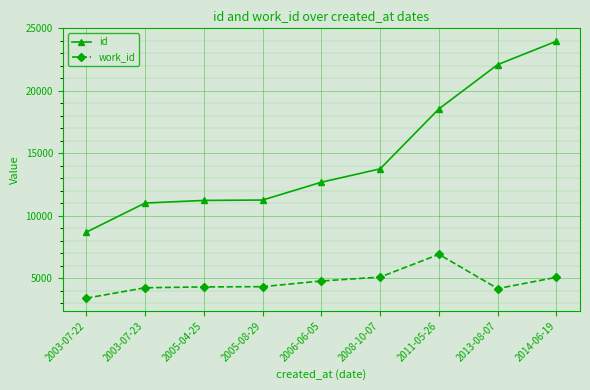

How many categories are shown in the chart?

9